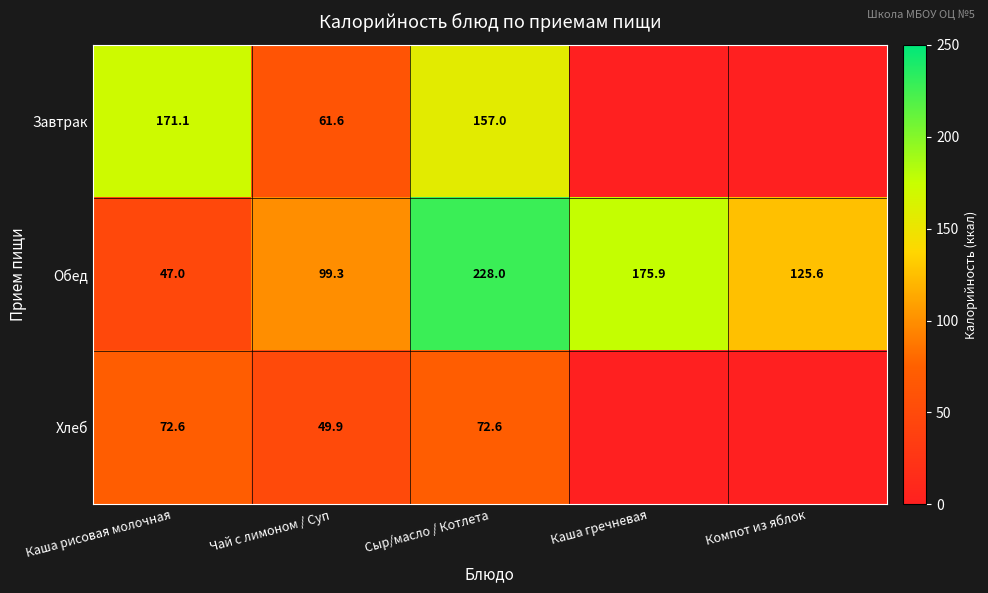

Is it true that Обед equals 99.3 at Чай с лимоном / Суп?

True